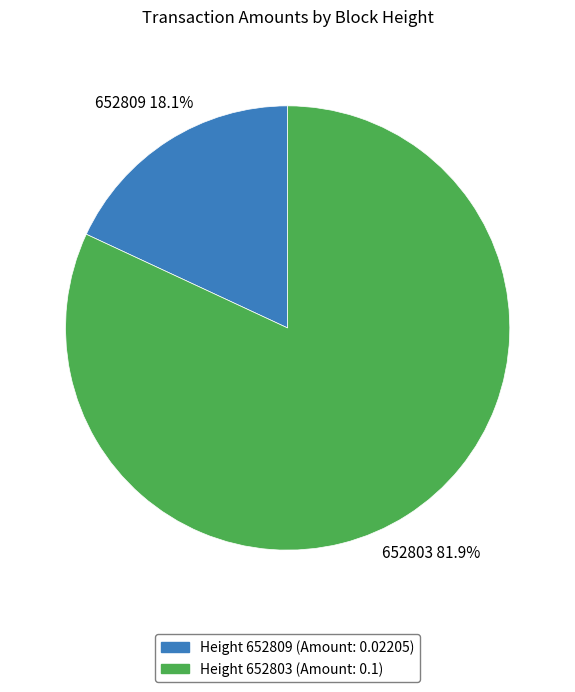

Does any single category account for the majority?

Yes